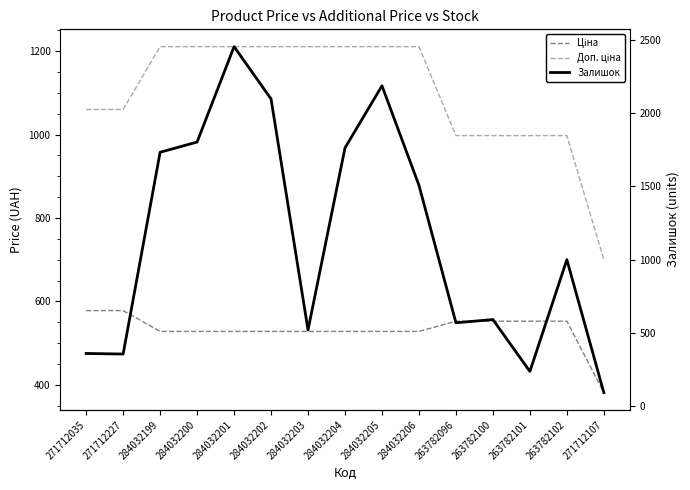

Where is Залишок nearest to the value 1273?

284032206